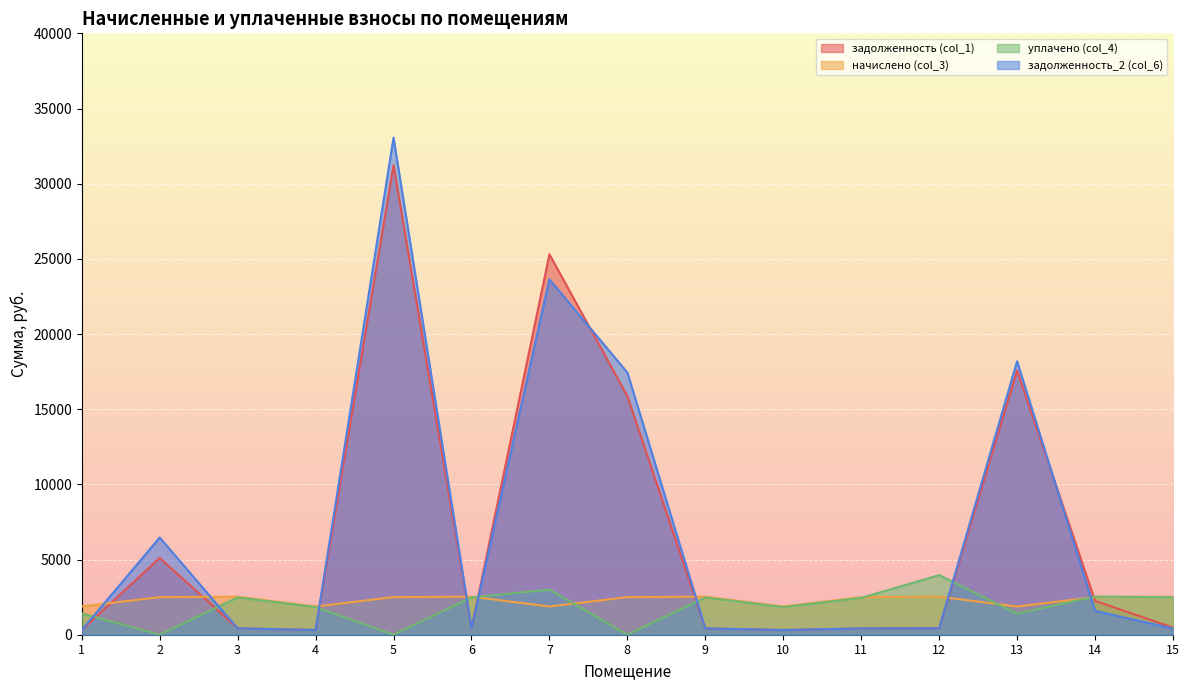

What is the lowest value of the начислено (col_3) series?

1876.9